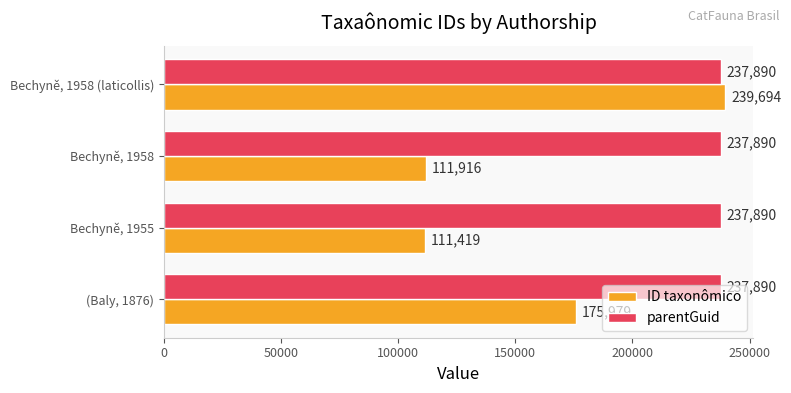

What is the difference between the ID taxonômico values at Bechyně, 1955 and (Baly, 1876)?

64560